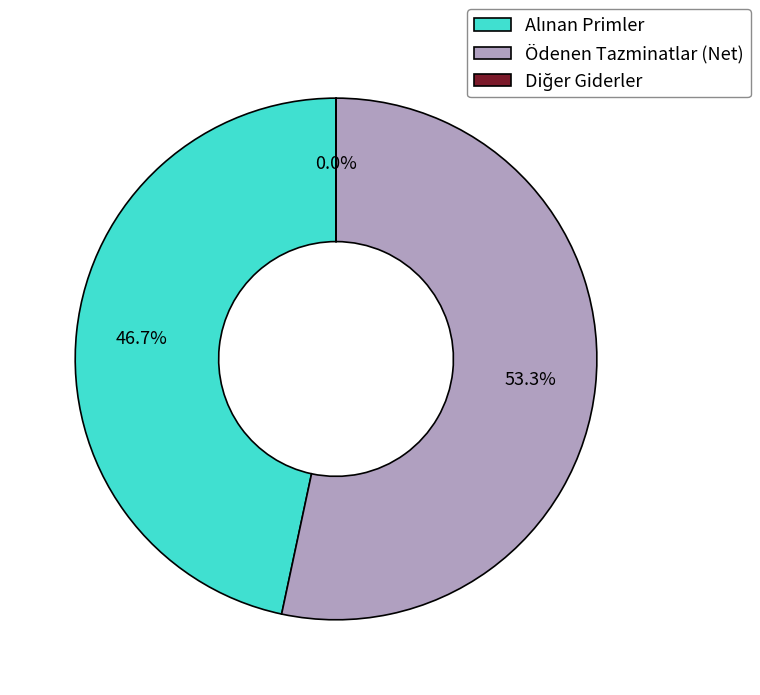

What is the largest slice in the pie chart?

Ödenen Tazminatlar (Net)